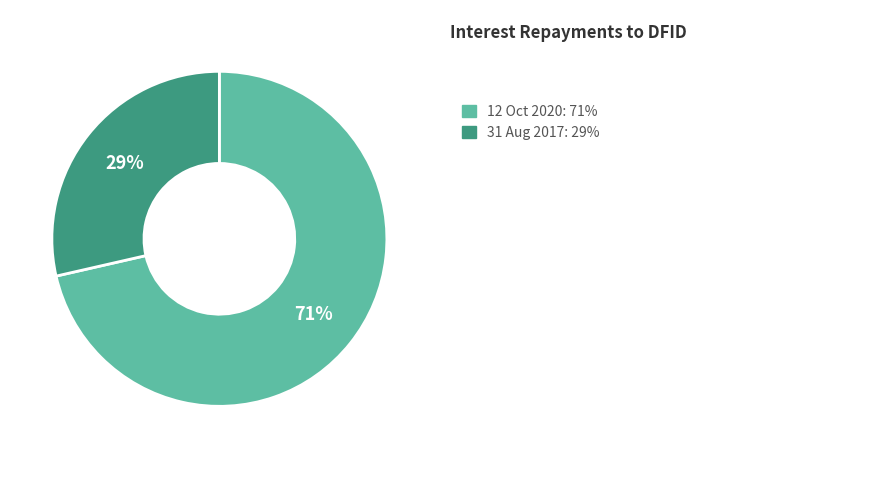

To the nearest percent, what is the average slice percentage?

50%